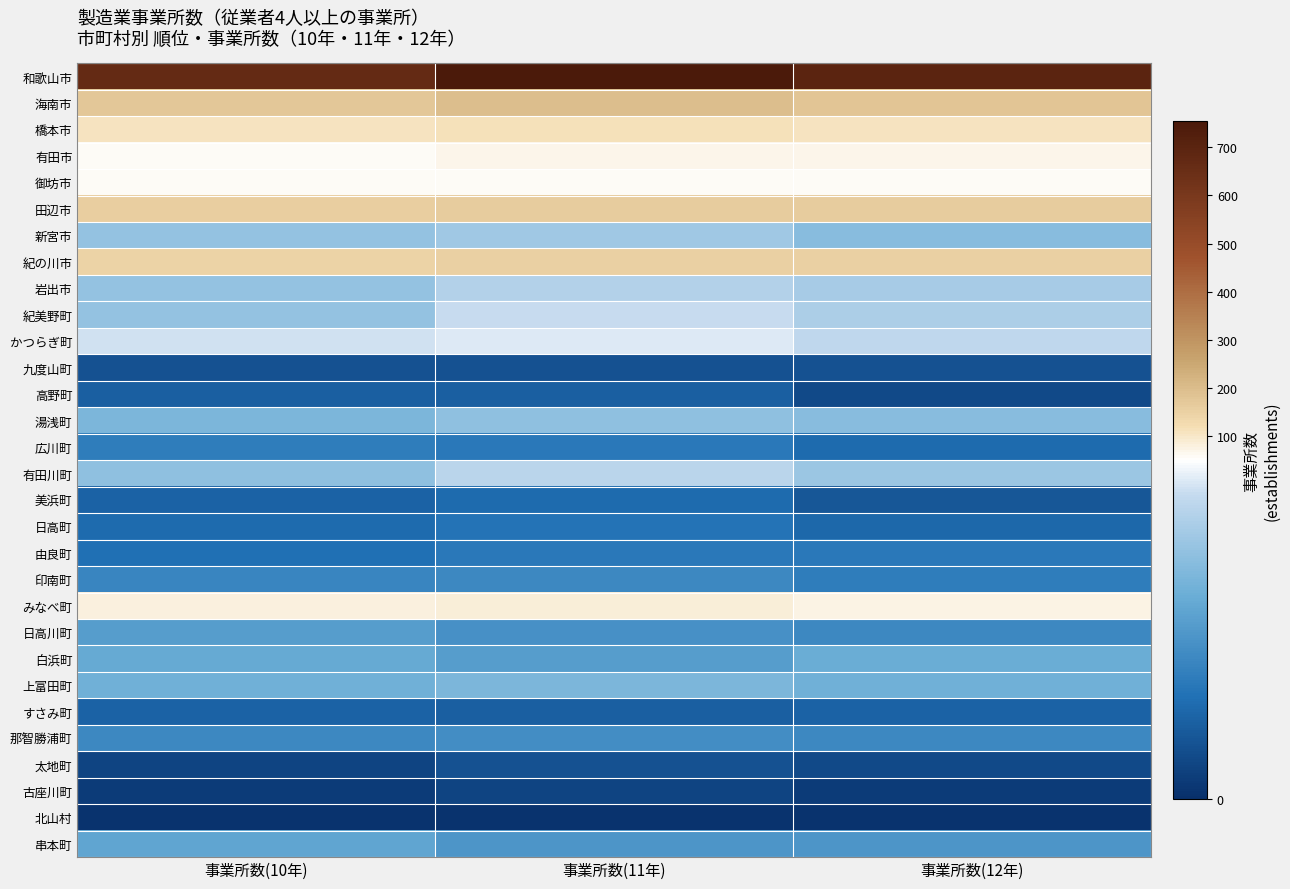

Reading left to right, transcribe all the data shown in this chart.

和歌山市: 事業所数(10年)=667	事業所数(11年)=754	事業所数(12年)=695
海南市: 事業所数(10年)=172	事業所数(11年)=196	事業所数(12年)=181
橋本市: 事業所数(10年)=109	事業所数(11年)=111	事業所数(12年)=108
有田市: 事業所数(10年)=60	事業所数(11年)=71	事業所数(12年)=68
御坊市: 事業所数(10年)=60	事業所数(11年)=59	事業所数(12年)=60
田辺市: 事業所数(10年)=158	事業所数(11年)=165	事業所数(12年)=162
新宮市: 事業所数(10年)=37	事業所数(11年)=39	事業所数(12年)=35
紀の川市: 事業所数(10年)=145	事業所数(11年)=153	事業所数(12年)=150
岩出市: 事業所数(10年)=37	事業所数(11年)=42	事業所数(12年)=40
紀美野町: 事業所数(10年)=37	事業所数(11年)=45	事業所数(12年)=41
かつらぎ町: 事業所数(10年)=46	事業所数(11年)=47	事業所数(12年)=44
九度山町: 事業所数(10年)=8	事業所数(11年)=8	事業所数(12年)=8
高野町: 事業所数(10年)=11	事業所数(11年)=11	事業所数(12年)=6
湯浅町: 事業所数(10年)=33	事業所数(11年)=36	事業所数(12年)=35
広川町: 事業所数(10年)=18	事業所数(11年)=17	事業所数(12年)=14
有田川町: 事業所数(10年)=36	事業所数(11年)=43	事業所数(12年)=38
美浜町: 事業所数(10年)=12	事業所数(11年)=14	事業所数(12年)=9
日高町: 事業所数(10年)=14	事業所数(11年)=16	事業所数(12年)=13
由良町: 事業所数(10年)=15	事業所数(11年)=17	事業所数(12年)=17
印南町: 事業所数(10年)=20	事業所数(11年)=21	事業所数(12年)=18
みなべ町: 事業所数(10年)=79	事業所数(11年)=88	事業所数(12年)=77
日高川町: 事業所数(10年)=26	事業所数(11年)=23	事業所数(12年)=21
白浜町: 事業所数(10年)=29	事業所数(11年)=26	事業所数(12年)=30
上富田町: 事業所数(10年)=31	事業所数(11年)=33	事業所数(12年)=31
すさみ町: 事業所数(10年)=12	事業所数(11年)=11	事業所数(12年)=12
那智勝浦町: 事業所数(10年)=21	事業所数(11年)=22	事業所数(12年)=21
太地町: 事業所数(10年)=5	事業所数(11年)=8	事業所数(12年)=6
古座川町: 事業所数(10年)=3	事業所数(11年)=5	事業所数(12年)=3
北山村: 事業所数(10年)=1	事業所数(11年)=1	事業所数(12年)=1
串本町: 事業所数(10年)=28	事業所数(11年)=24	事業所数(12年)=24